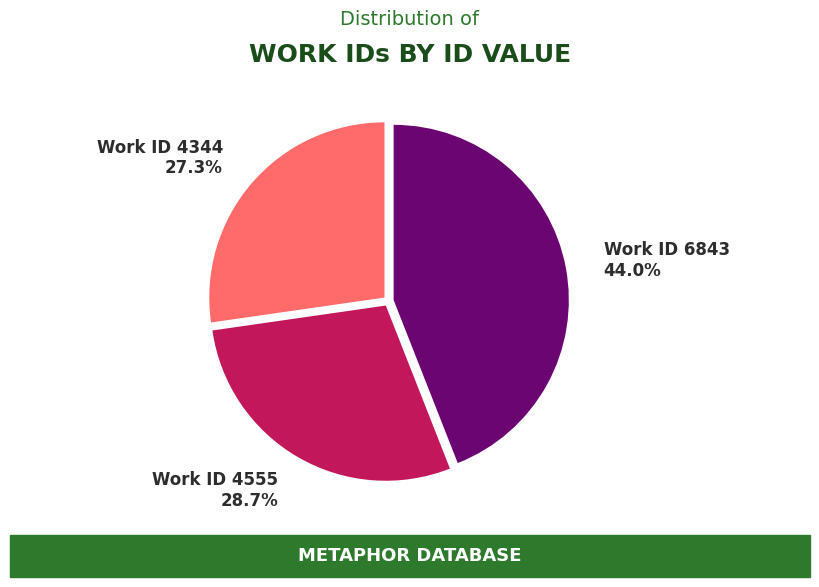

Which slice is the smallest?

Work ID 4344